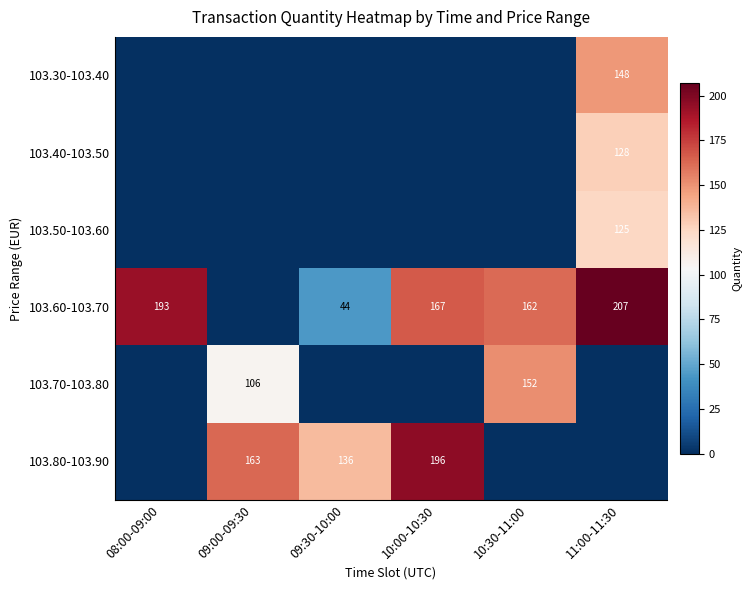

Is the value of 103.80-103.90 at 09:30-10:00 greater than the value of 103.30-103.40 at 11:00-11:30?

No